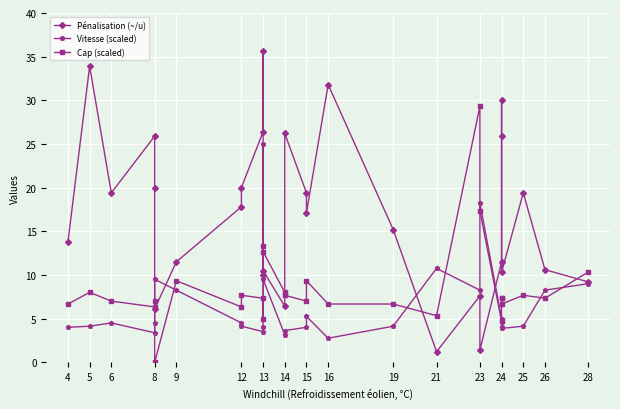

What is the label of the 2nd point from the left?

5